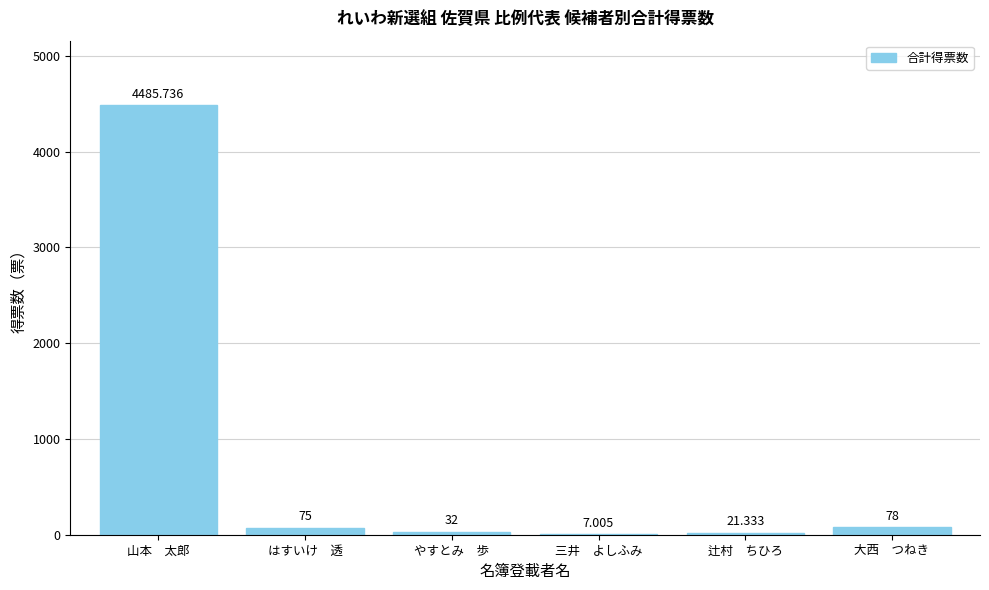

Which has a higher value, 三井　よしふみ or 大西　つねき?

大西　つねき